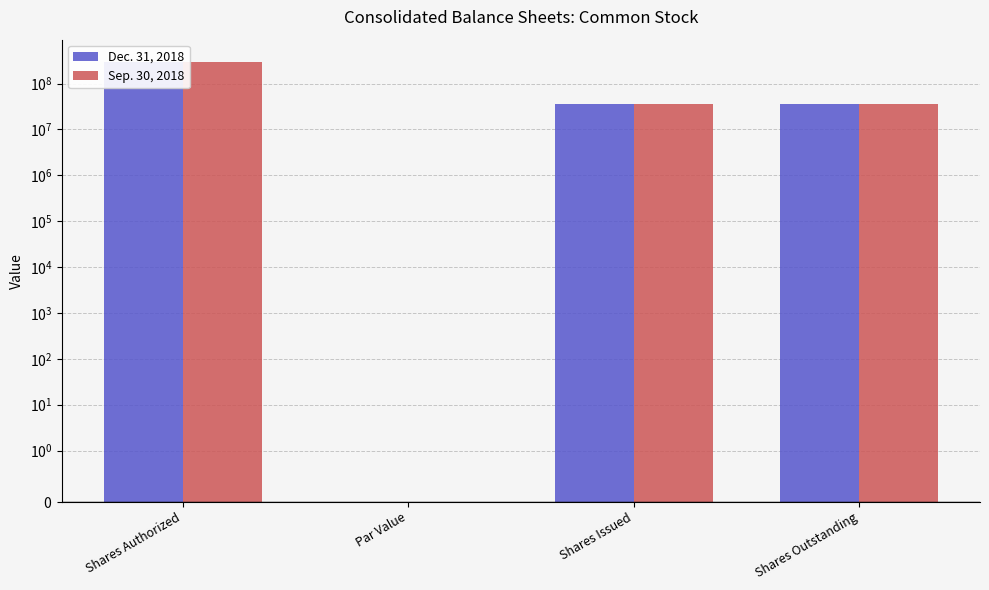

Which series has the largest total across all categories?

Dec. 31, 2018